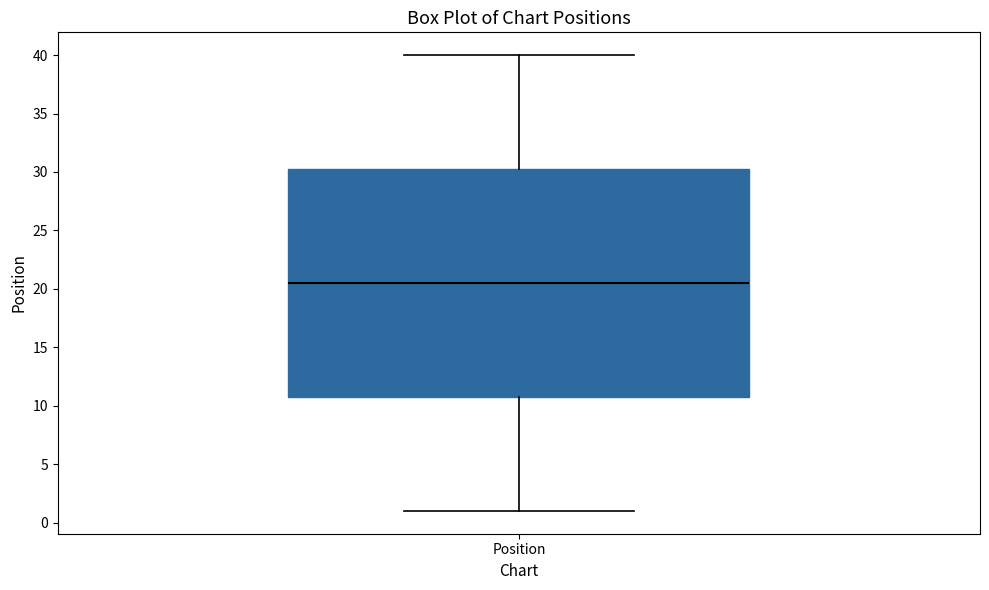

Transcribe this box plot: give where the median line is, the range the box spans, and where the two whiskers end, as read against the y-axis. The values are not printed on the chart, so give them approximately, as read against the axis.

median 20.5, box 11.0 to 30.5, whiskers 1.0 to 40.0